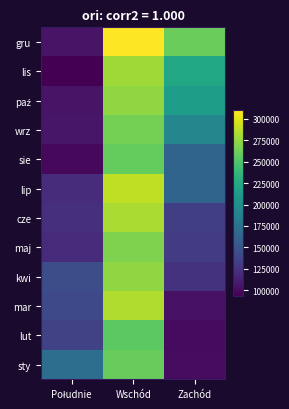

What is the greatest value displayed?

309802